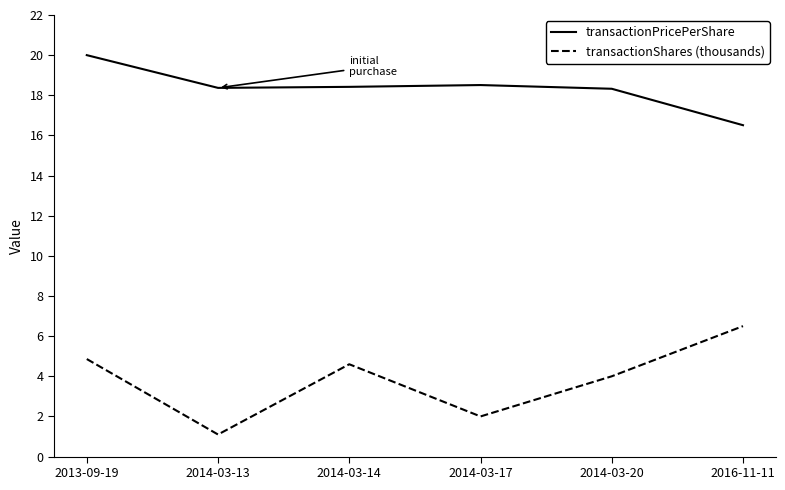

What is the difference between the second highest and minimum values in the transactionPricePerShare series?

2.0